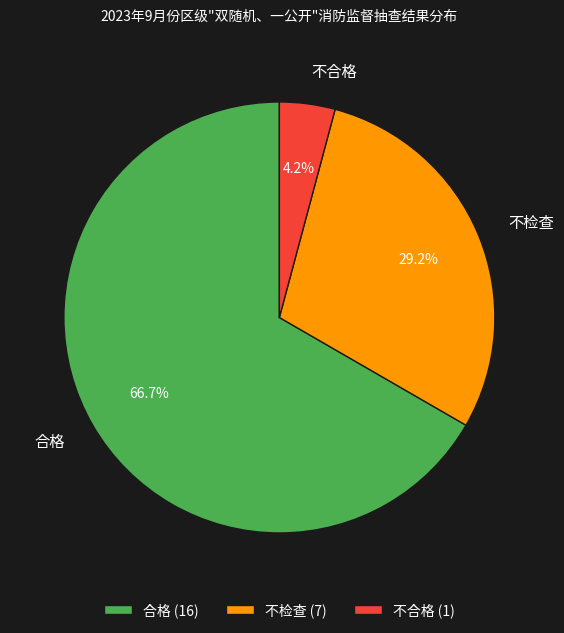

To the nearest percent, what is the average slice percentage?

33%